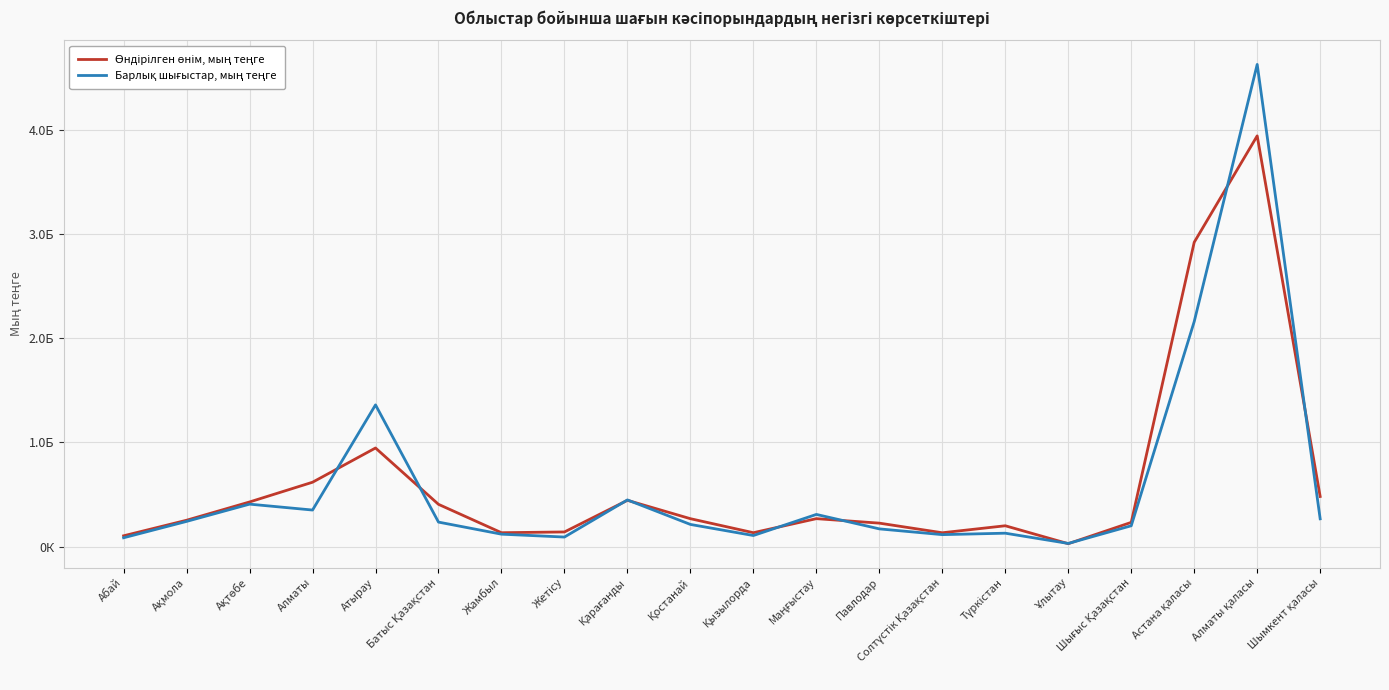

Where do Өндірілген өнім, мың теңге and Барлық шығыстар, мың теңге first cross each other?

Алматы and Атырау